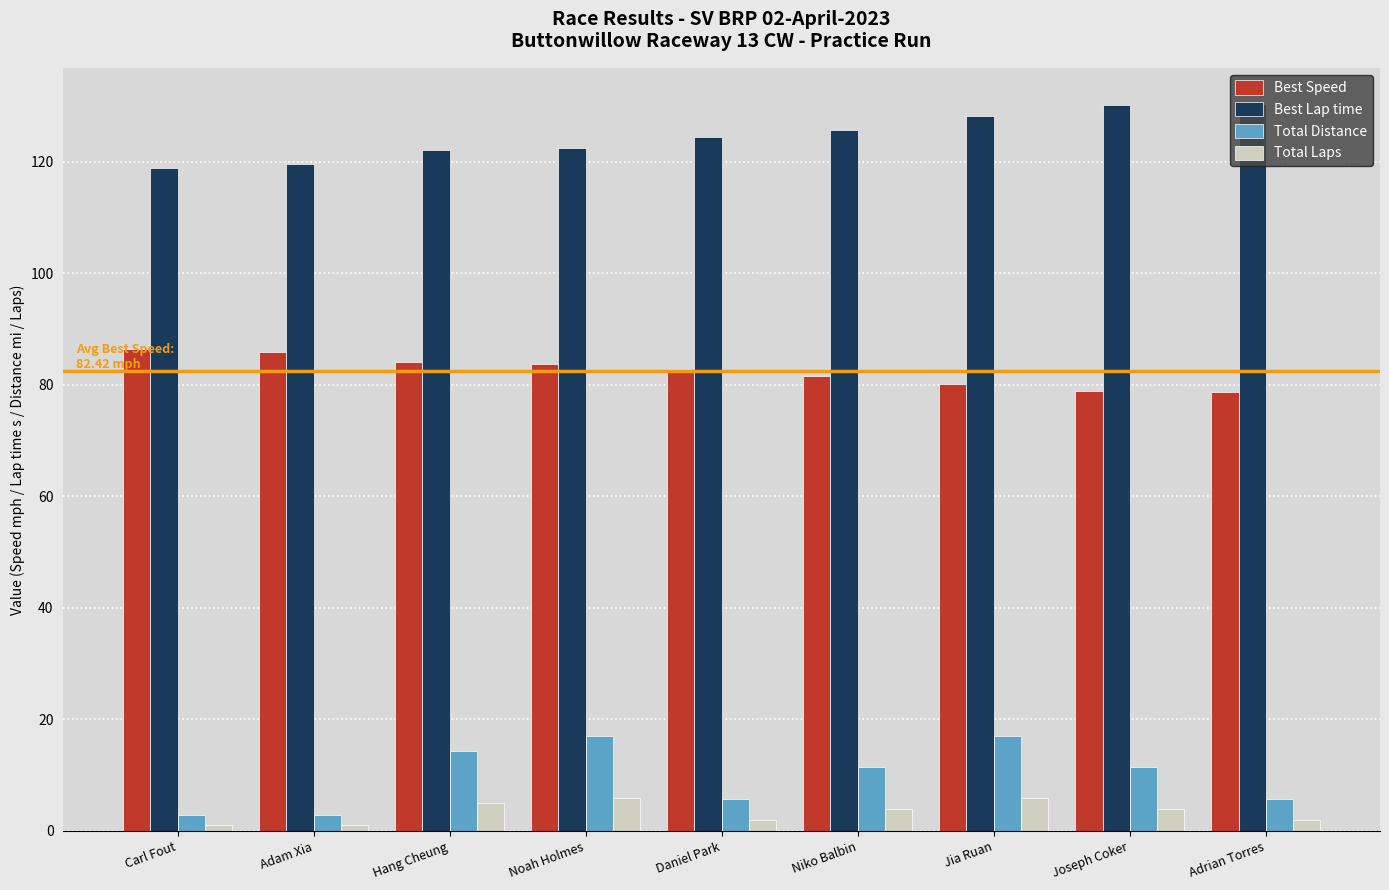

What is the lowest value of the Best Speed series?

78.8